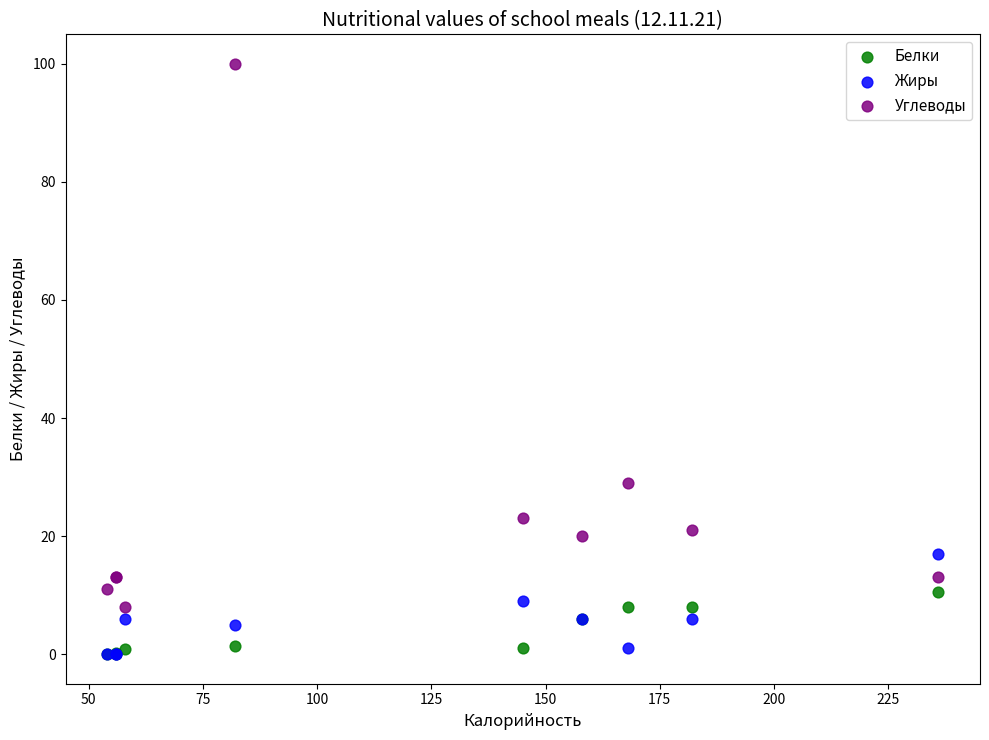

In the Углеводы series, what Y value is closest to 54?

29.0